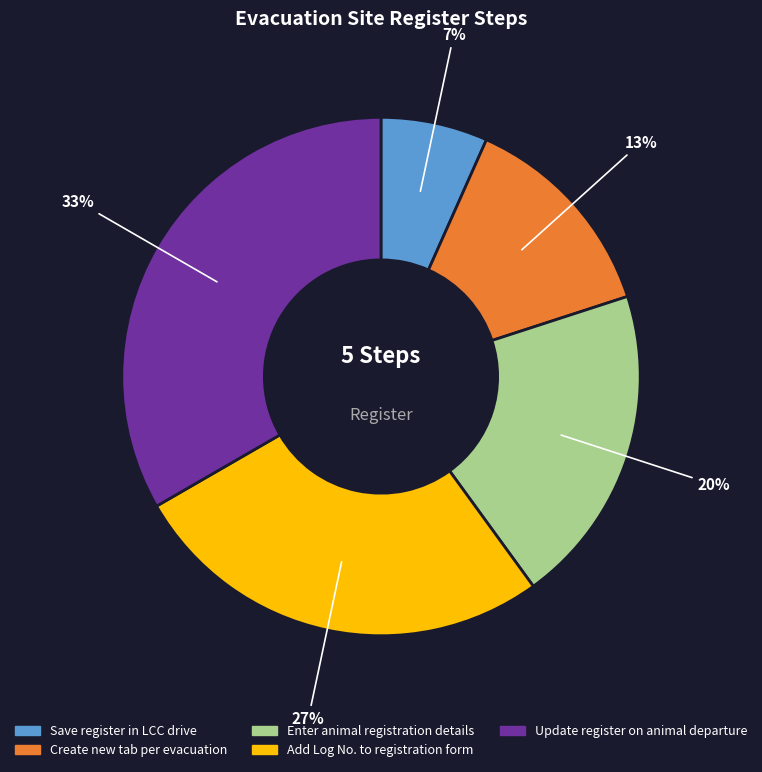

To the nearest percent, what is the difference between the Add Log No. to registration form and Enter animal registration details slice percentages?

7%